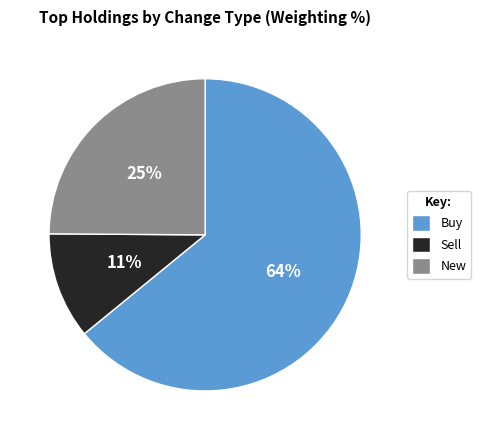

To the nearest percent, what is the average slice percentage?

33%